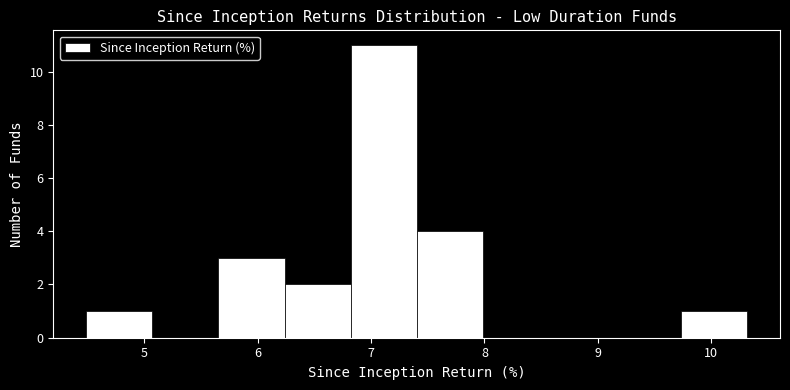

Reading left to right, list every bar in this chart as the range it spans on the x-axis followed by its height. Neither the bar edges nor the heights are printed on the chart, so give them approximately, as read against the axes.

4.5 to 5.1: 1
5.1 to 5.7: 0
5.7 to 6.2: 3
6.2 to 6.8: 2
6.8 to 7.4: 11
7.4 to 8.0: 4
8.0 to 8.6: 0
8.6 to 9.1: 0
9.1 to 9.7: 0
9.7 to 10.3: 1